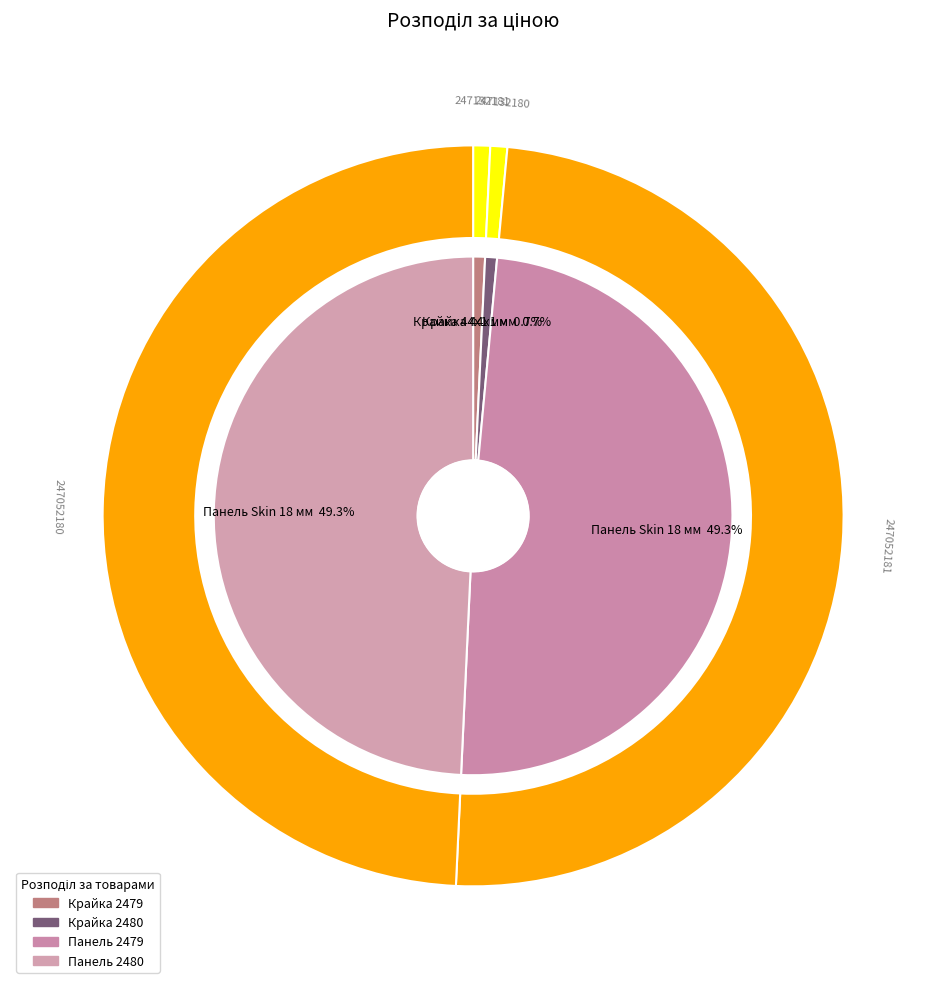

What is the largest slice in the pie chart?

Панель Skin 18 мм. 2479 AR - Інка